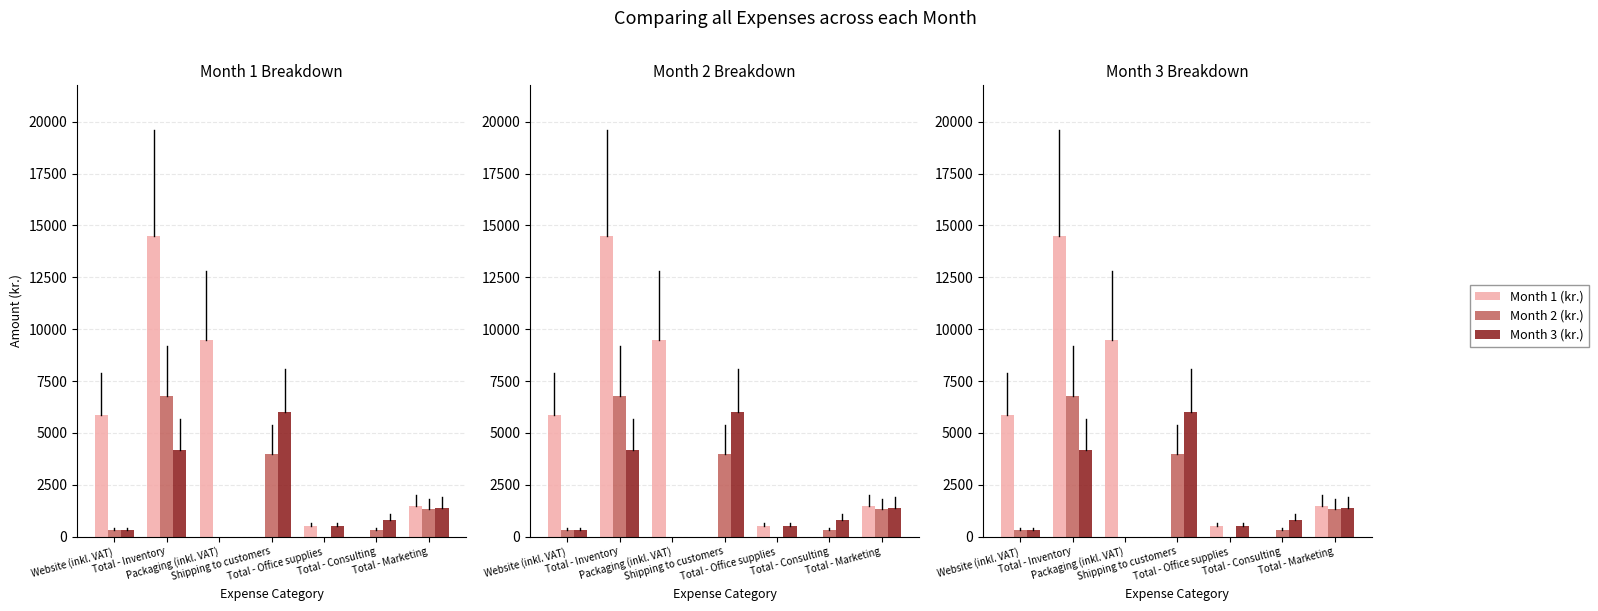

Which category has the highest value across all series?

Total - Inventory